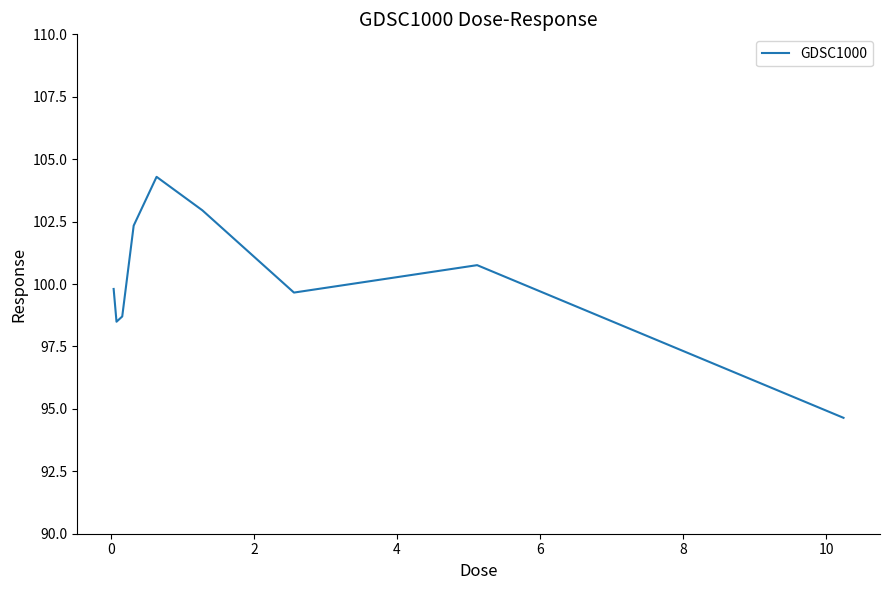

What is the difference between the maximum and minimum values?

9.7